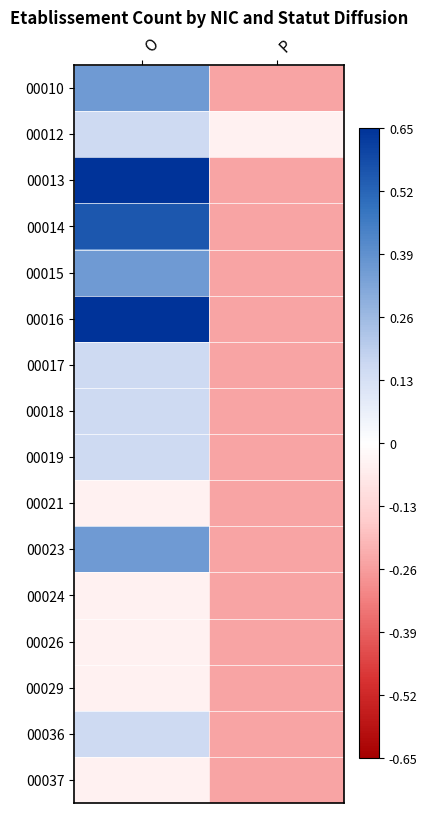

What is the minimum value shown in the chart?

-0.2